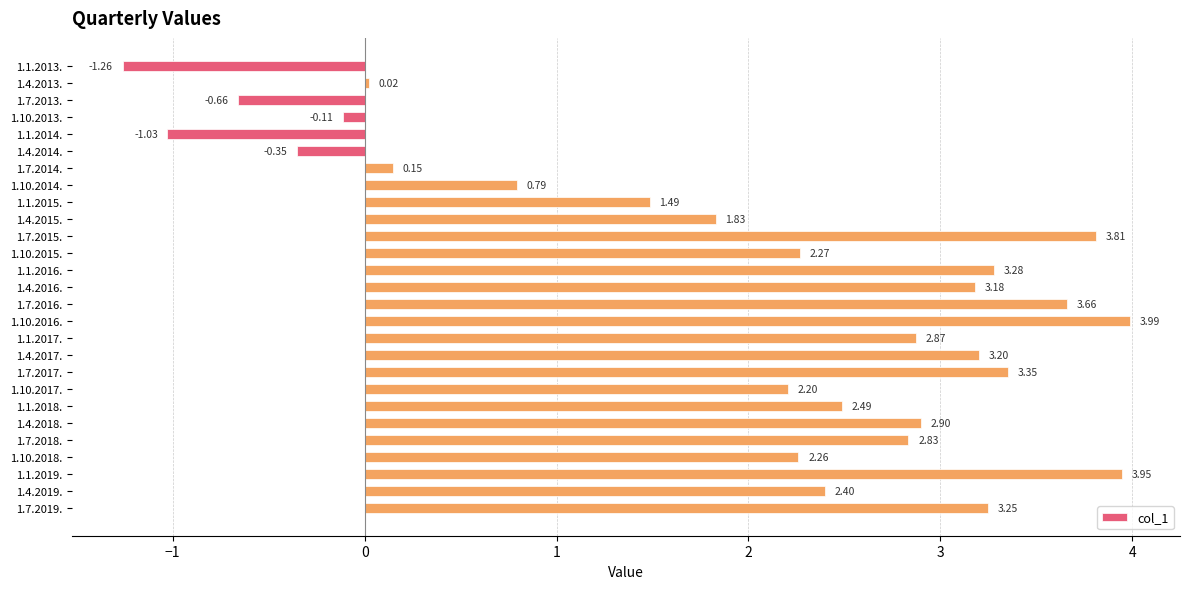

List the labels in order of value, smallest first.

1.1.2013., 1.1.2014., 1.7.2013., 1.4.2014., 1.10.2013., 1.4.2013., 1.7.2014., 1.10.2014., 1.1.2015., 1.4.2015., 1.10.2017., 1.10.2018., 1.10.2015., 1.4.2019., 1.1.2018., 1.7.2018., 1.1.2017., 1.4.2018., 1.4.2016., 1.4.2017., 1.7.2019., 1.1.2016., 1.7.2017., 1.7.2016., 1.7.2015., 1.1.2019., 1.10.2016.